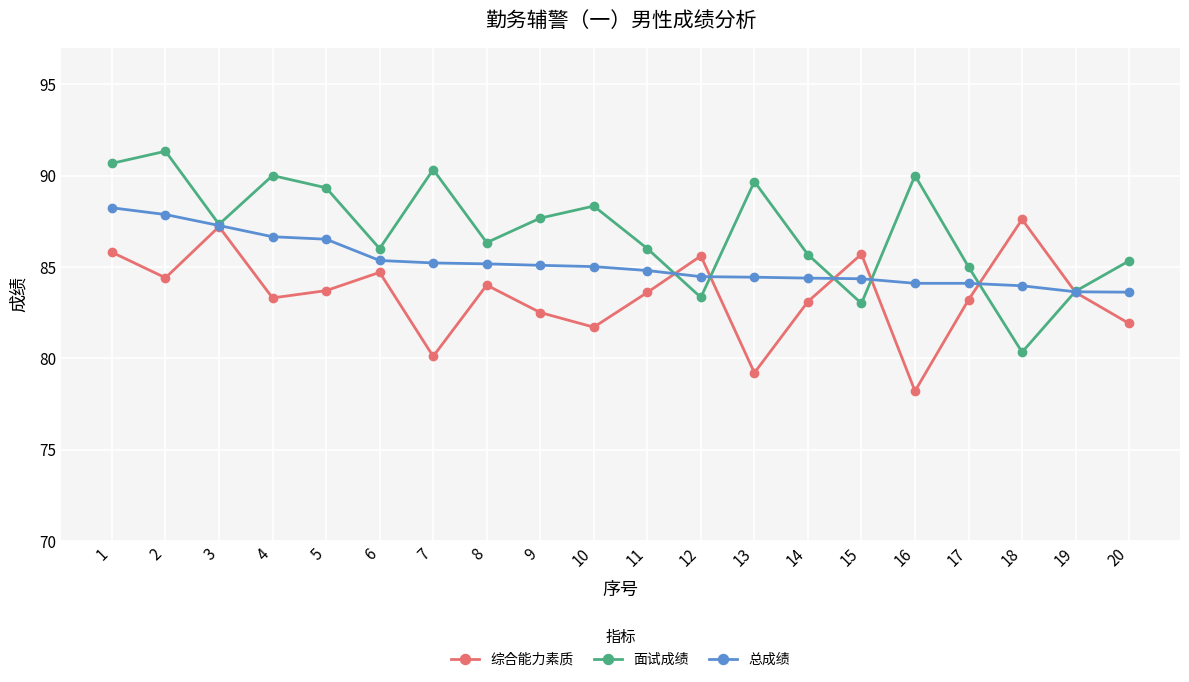

What is the difference between the highest and lowest values at 18?

7.3